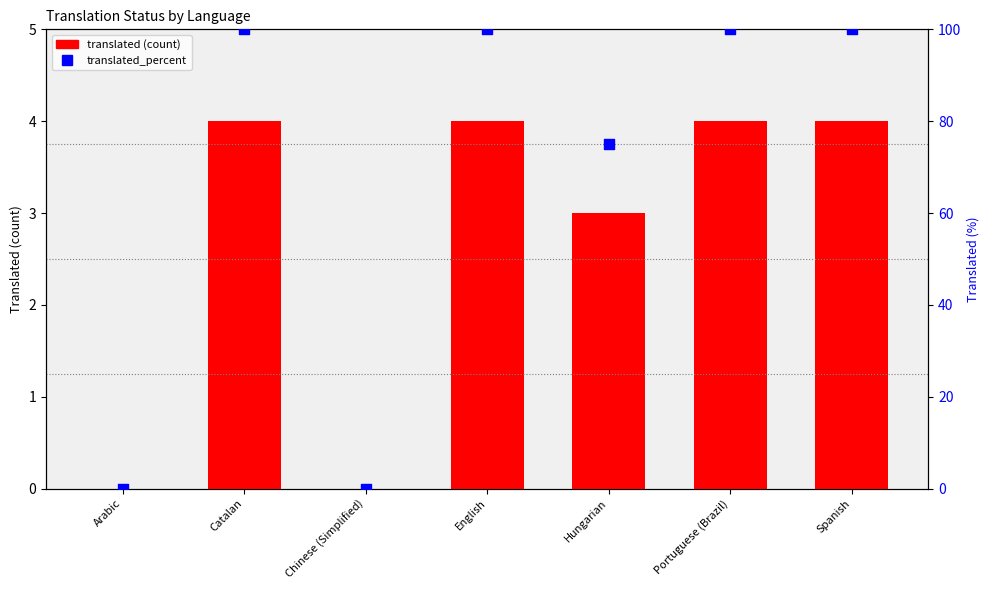

Is the value of translated_percent at Spanish greater than the value of translated at Spanish?

Yes